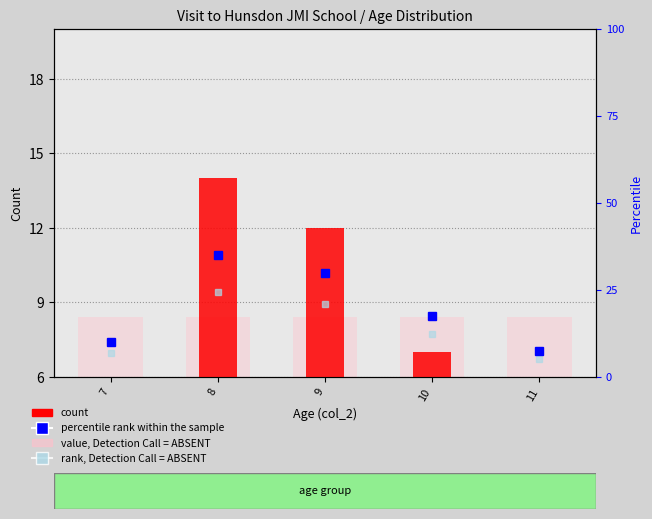

What are all the series names shown in the legend?

count, value, Detection Call = ABSENT, percentile rank within the sample, rank, Detection Call = ABSENT